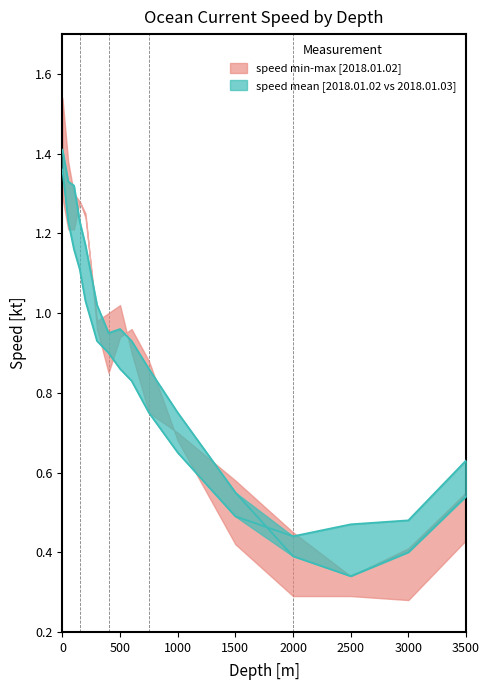

The value of speed_mean_jan02 at 50 is 1.3. True or false?

True